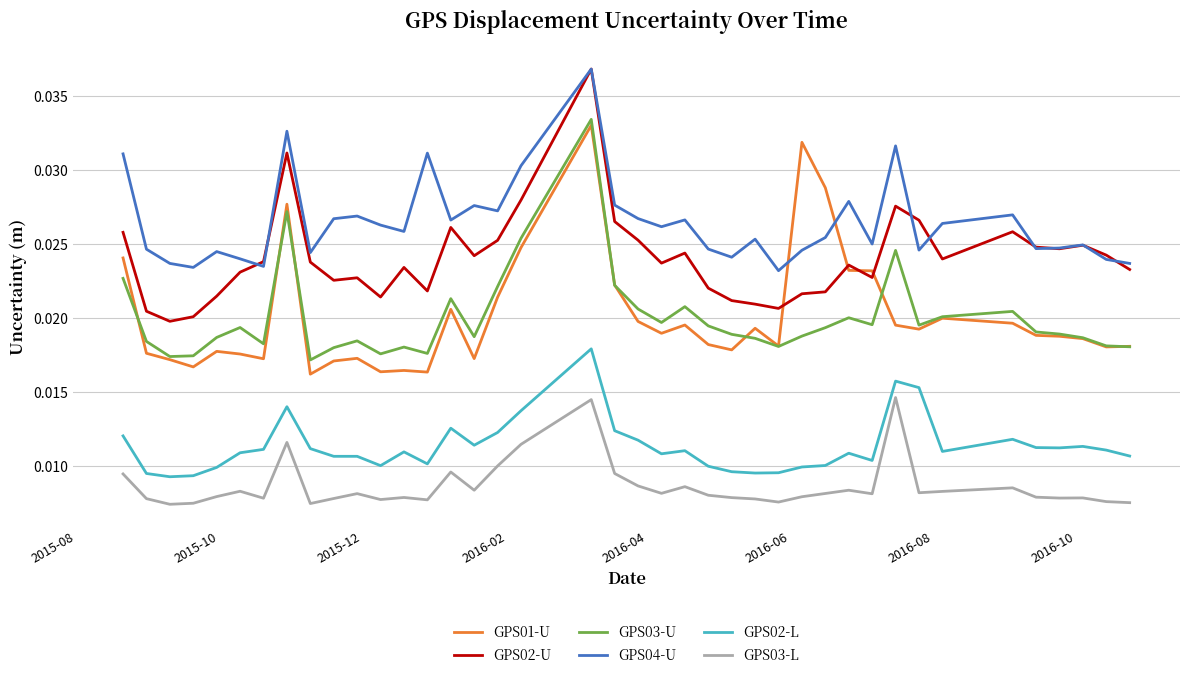

How many lines are shown in the chart?

6